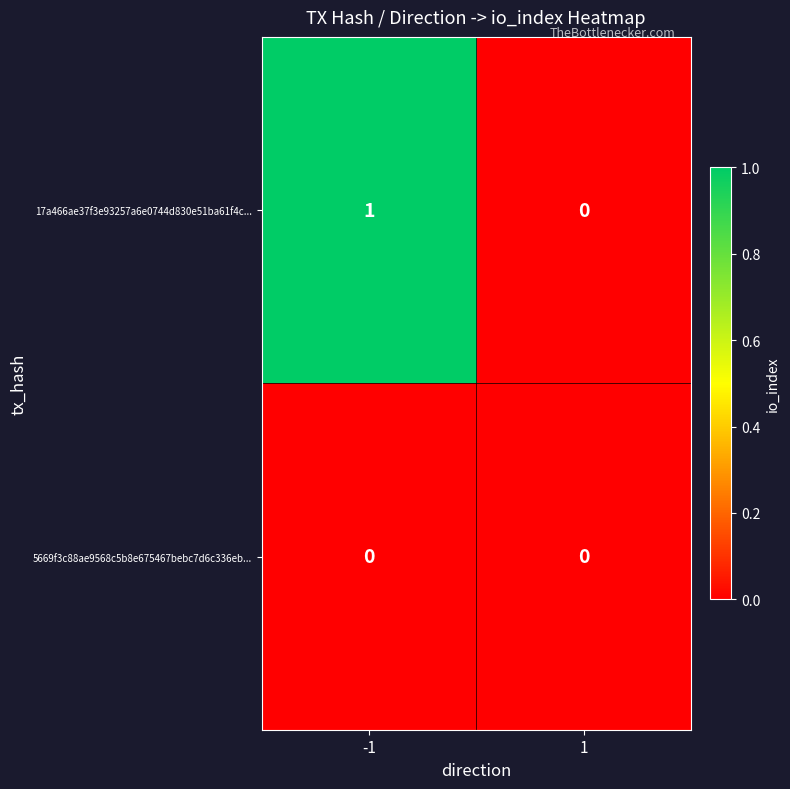

What is the maximum value shown in the chart?

1